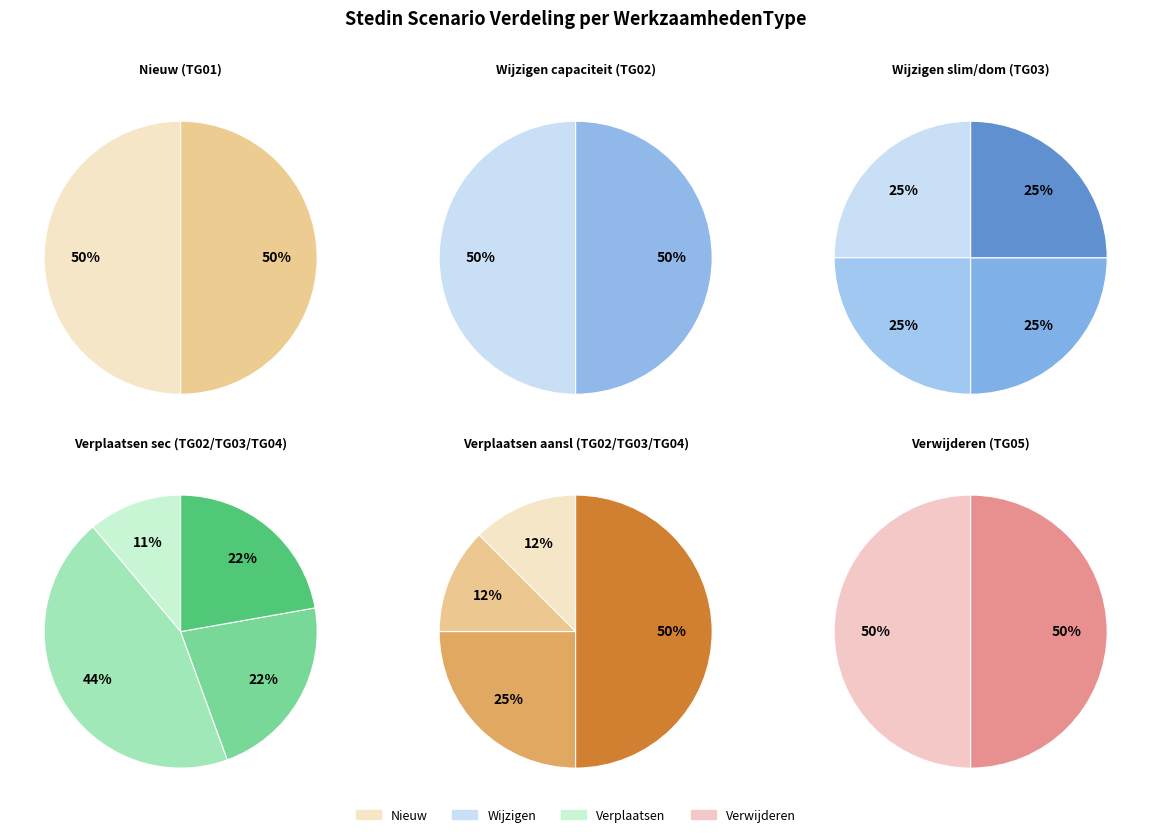

To the nearest percent, what is the combined percentage of Verwijderen and Nieuw?

19%